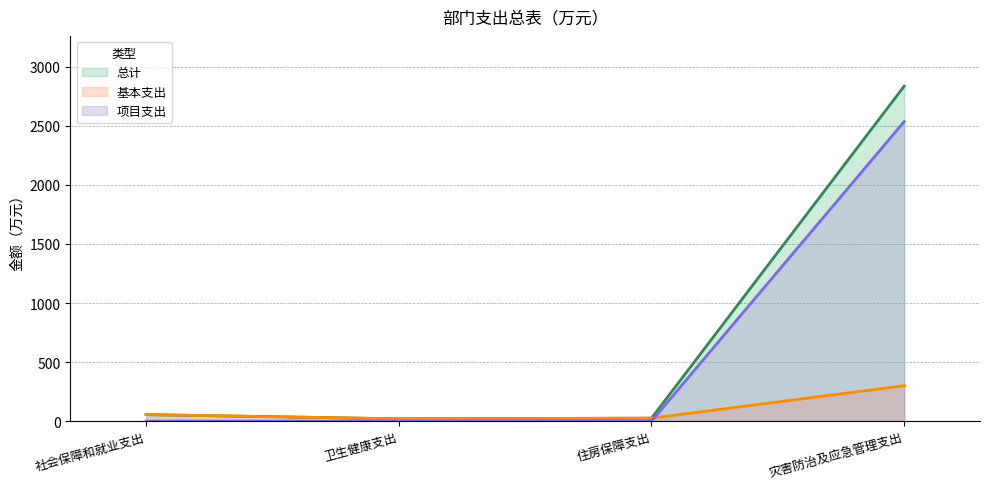

Which label corresponds to the smallest value in the chart?

社会保障和就业支出